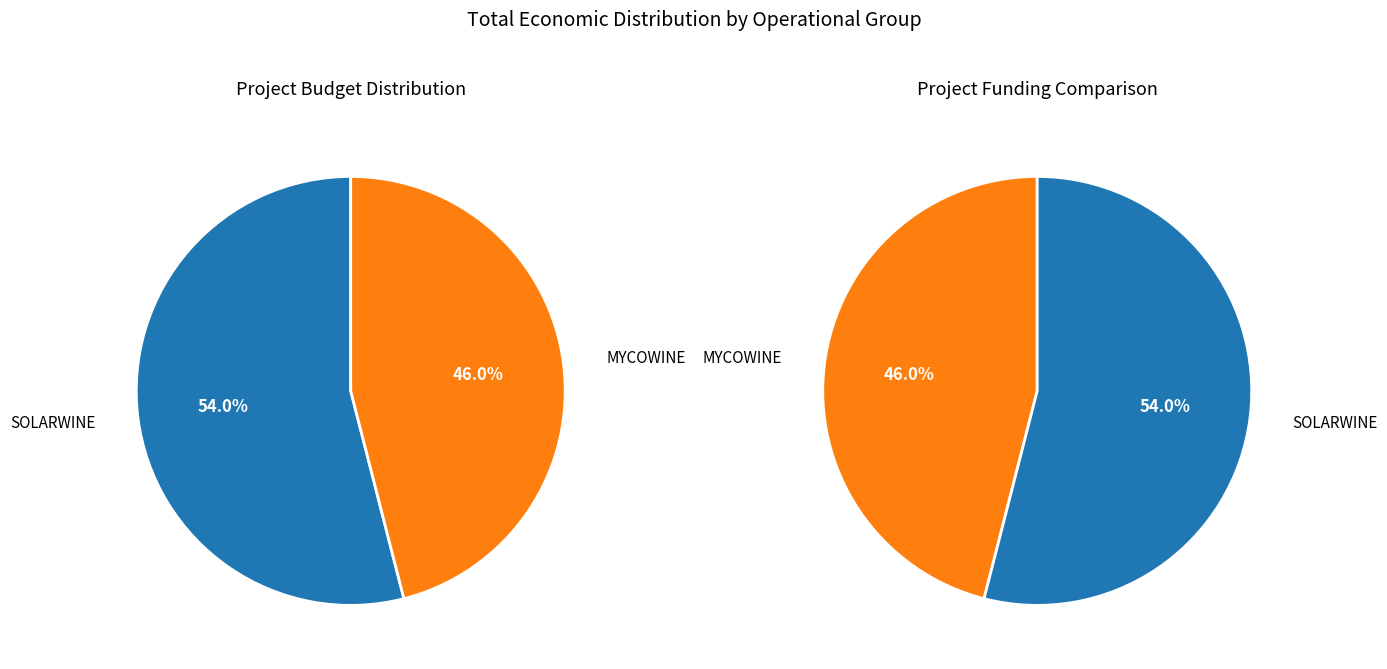

Is it true that MYCOWINE is 61% of the pie?

False